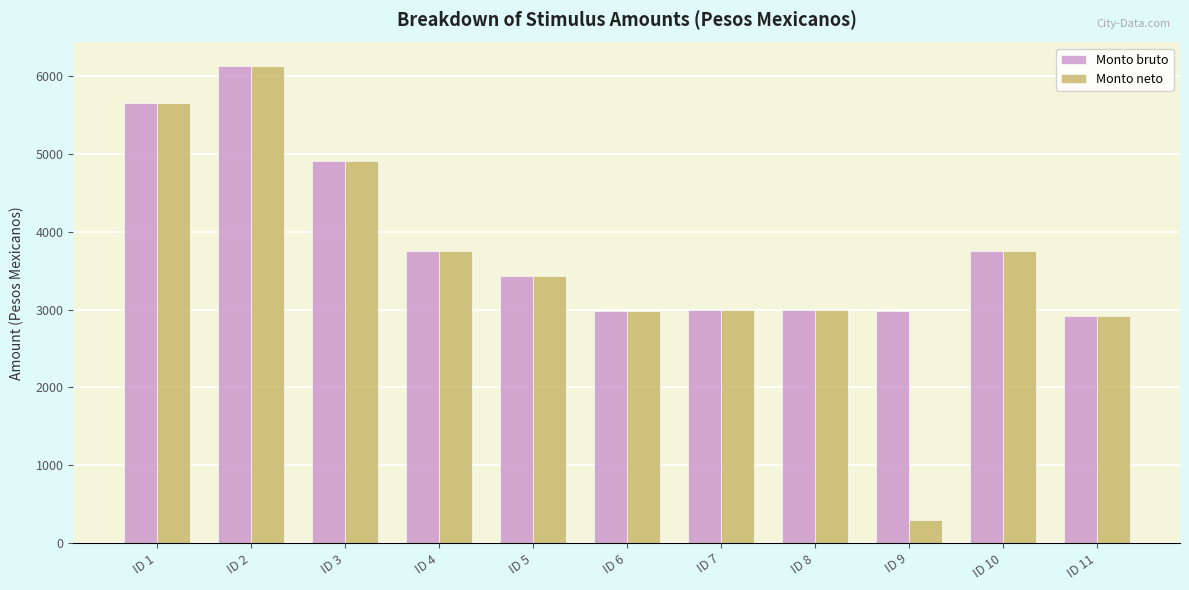

At which category is the sum across all series the highest?

ID 2